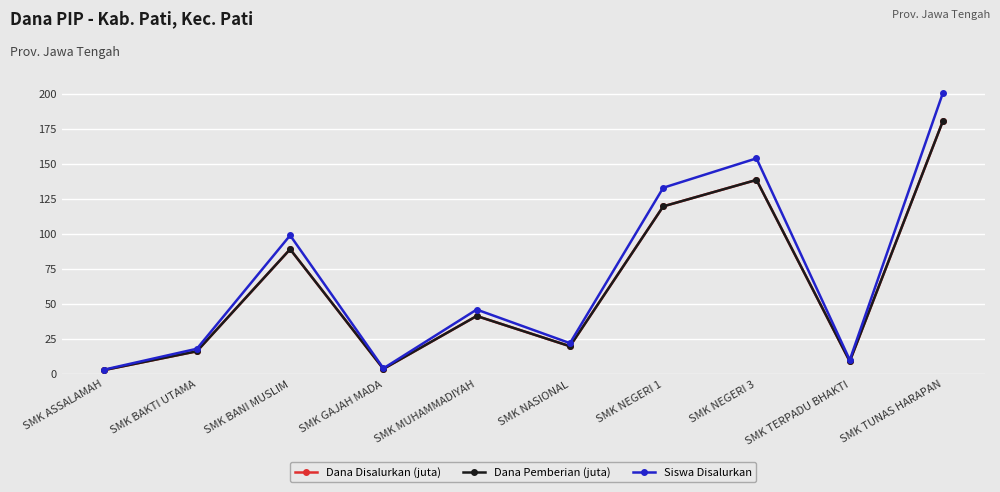

Is it true that Siswa Disalurkan equals 5.2 at SMK TERPADU BHAKTI?

False